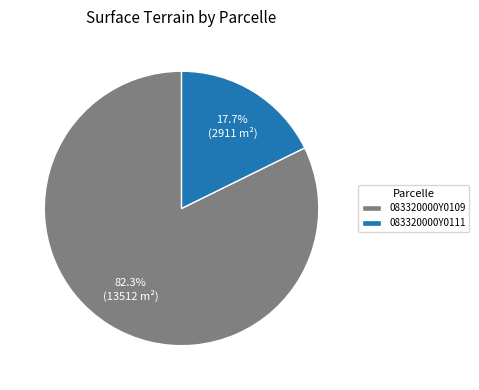

The 083320000Y0109 slice represents 82% of the pie. True or false?

True